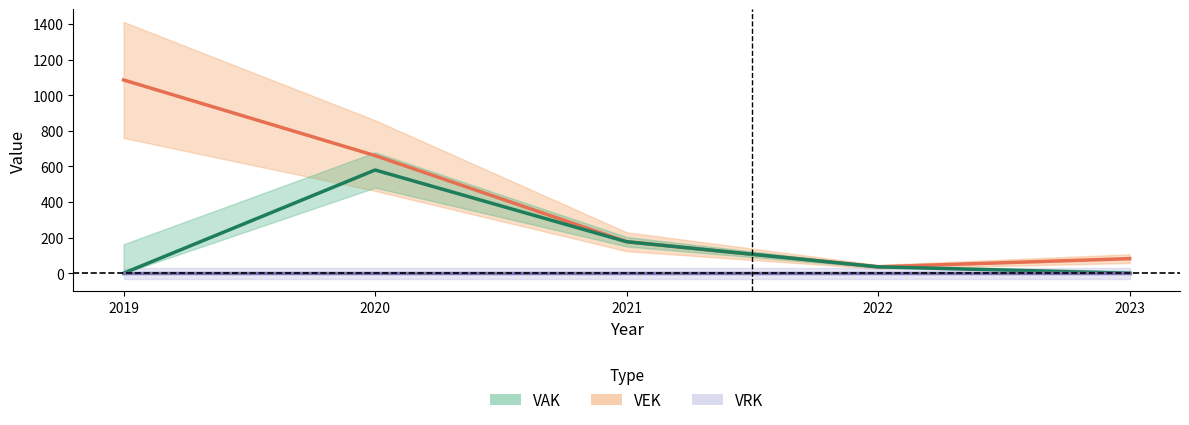

Is this an area chart (filled region under the line)?

No